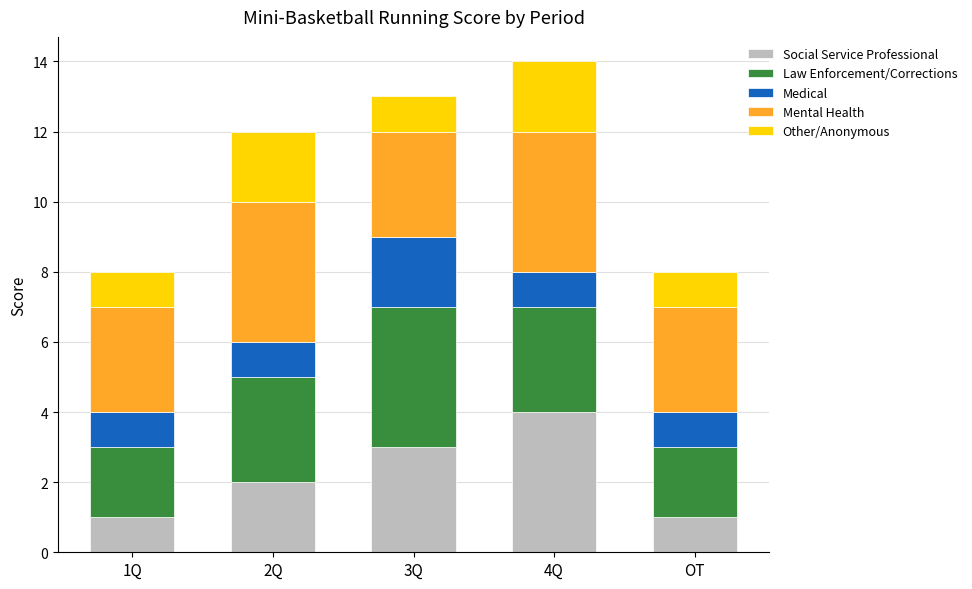

True or false: Social Service Professional has a value of 1 at 3Q.

False